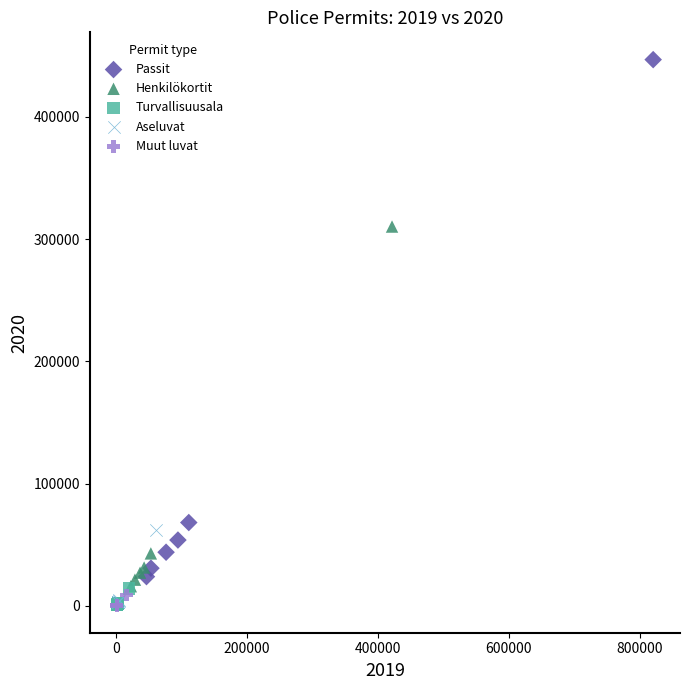

Which series reaches the maximum Y coordinate?

Passit